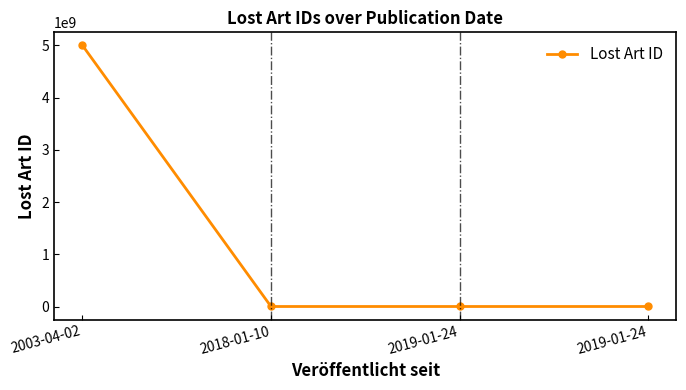

How many lines are shown in the chart?

1